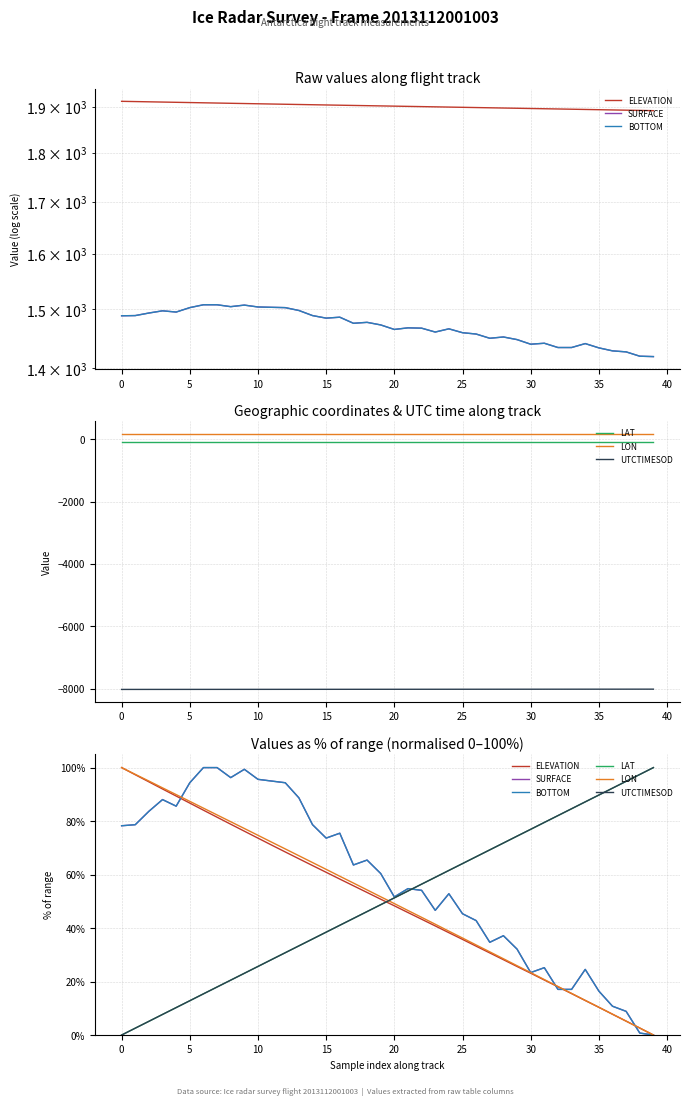

The value of UTCTIMESOD at 20 is 51.3. True or false?

True